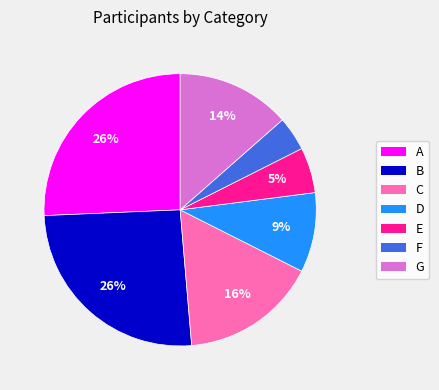

Is F the majority of the pie?

No